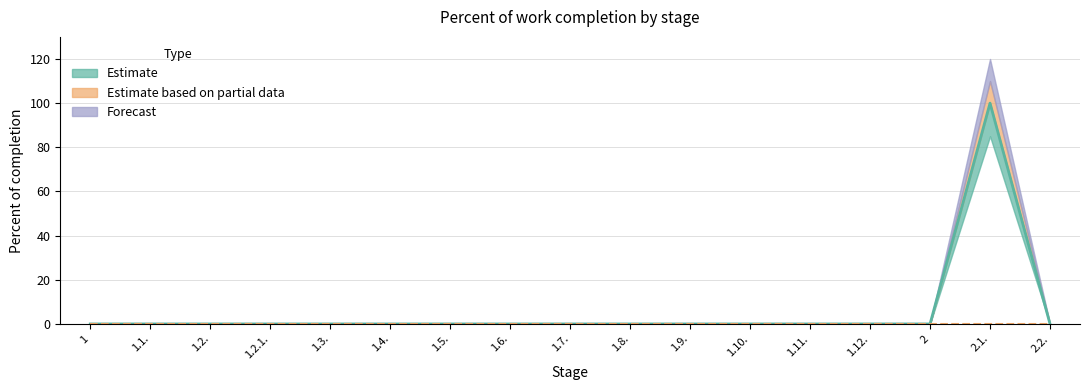

True or false: Forecast has a value of -48 at 1.2.1..

False